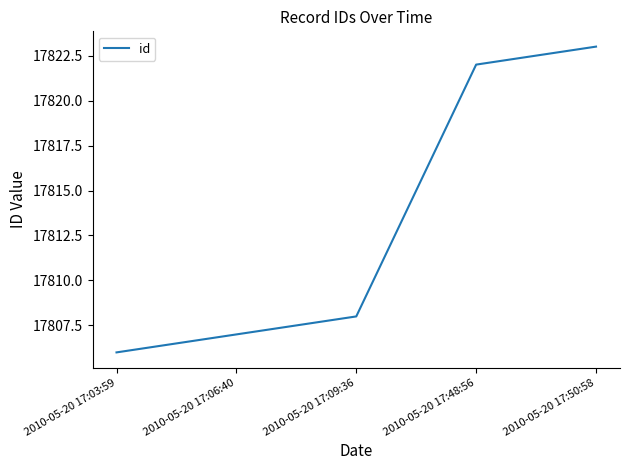

True or false: the data has more than 1 interior local peaks.

False